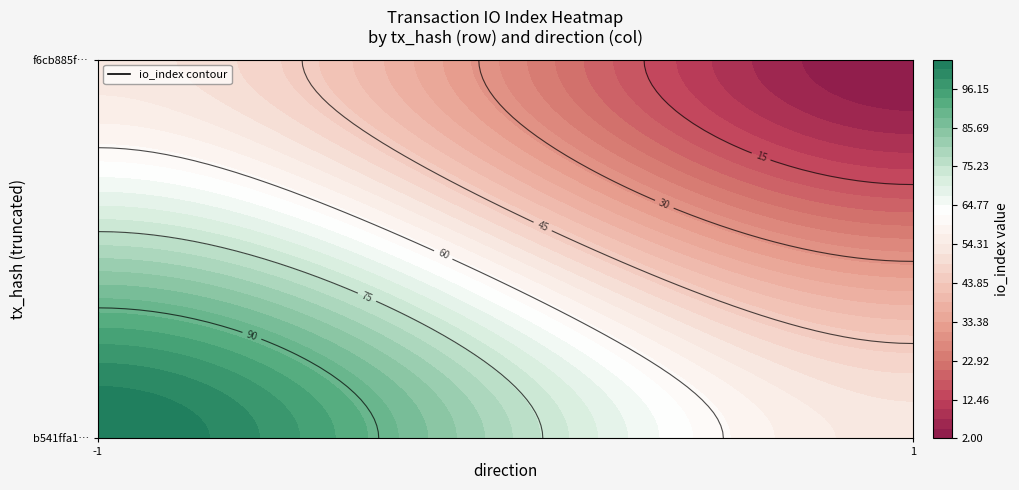

Is it true that b541ffa152ac04ee06bcfc1e96bd62b6ea85c8e equals 104 at io_index?

True